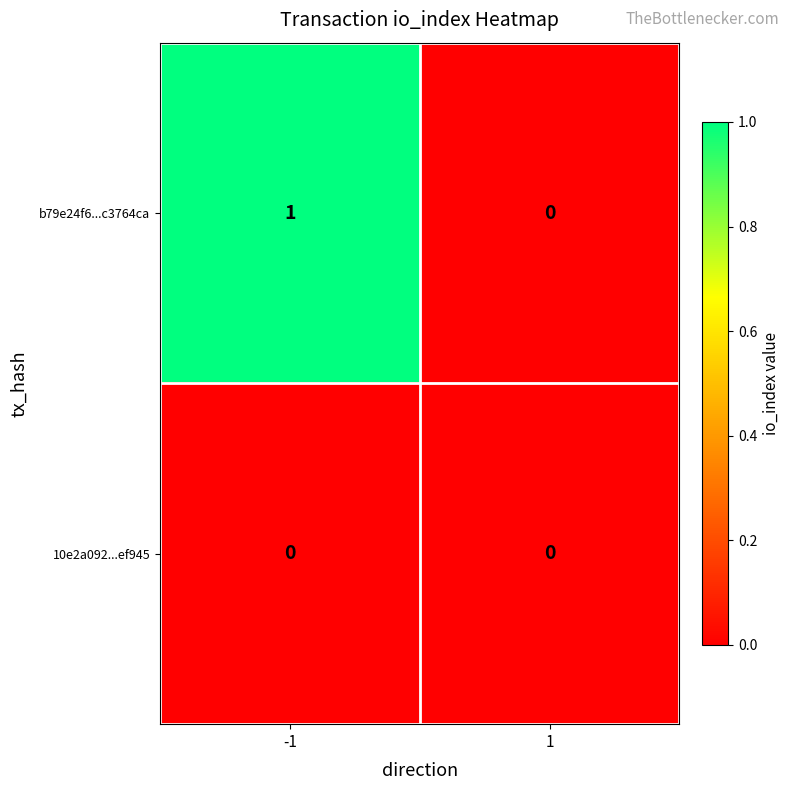

Which series has the largest total across all categories?

b79e24f6...c3764ca